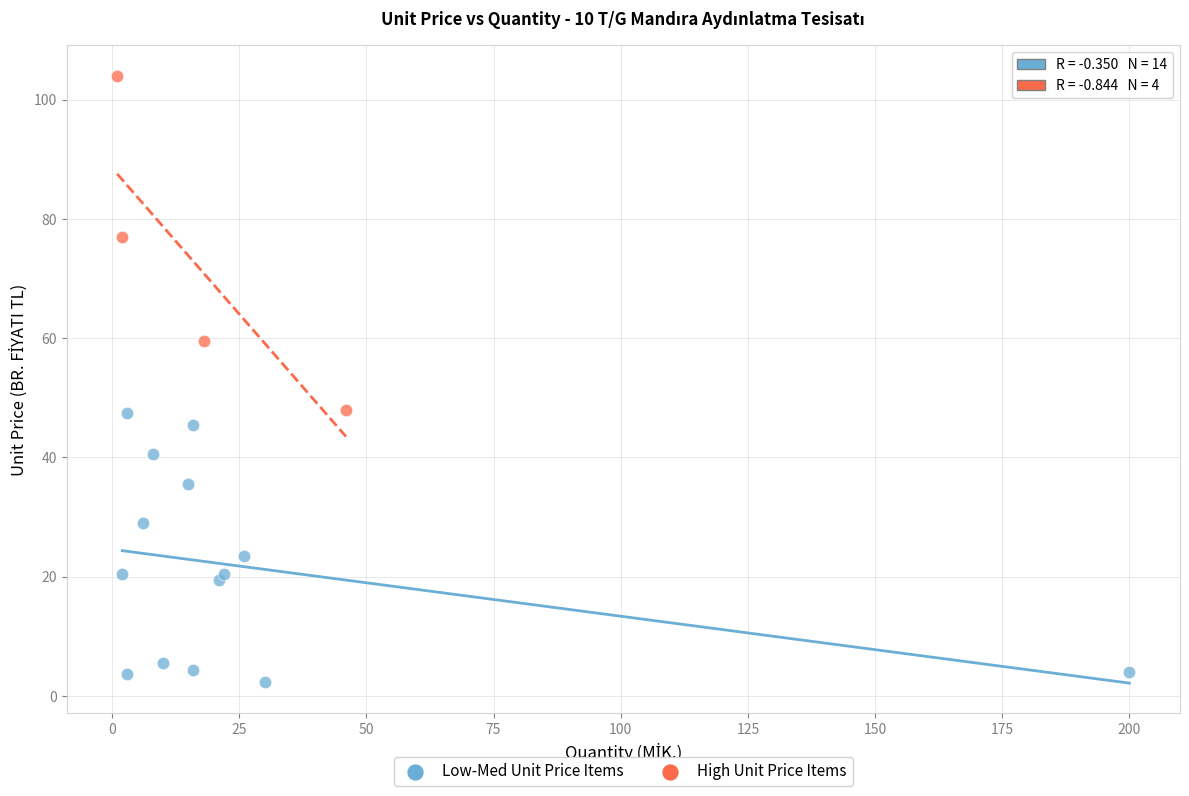

What are all the series names shown in the legend?

Low-Med Unit Price Items, High Unit Price Items